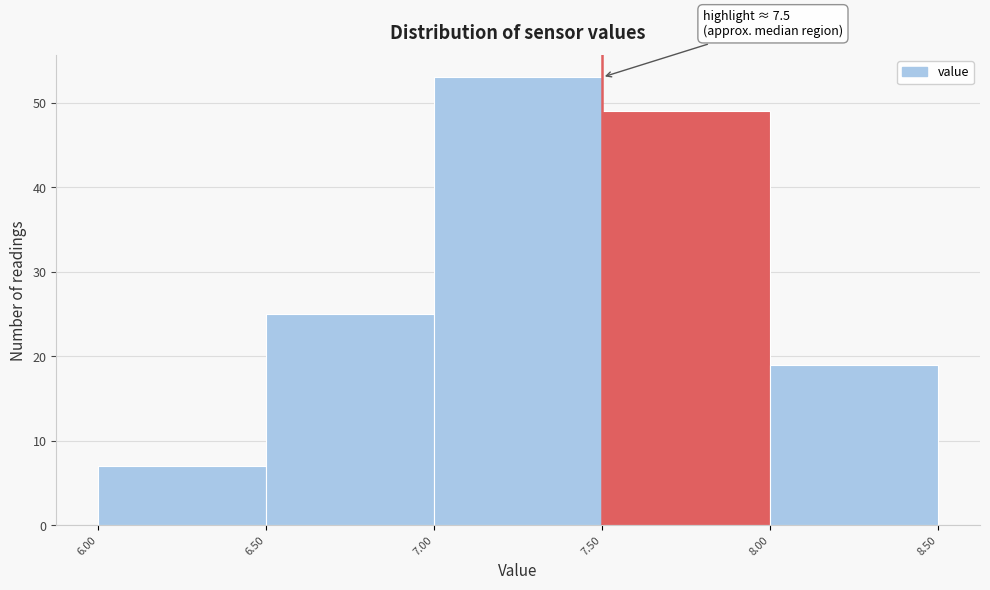

Which range on the x-axis has the tallest bar?

7.00 to 7.50